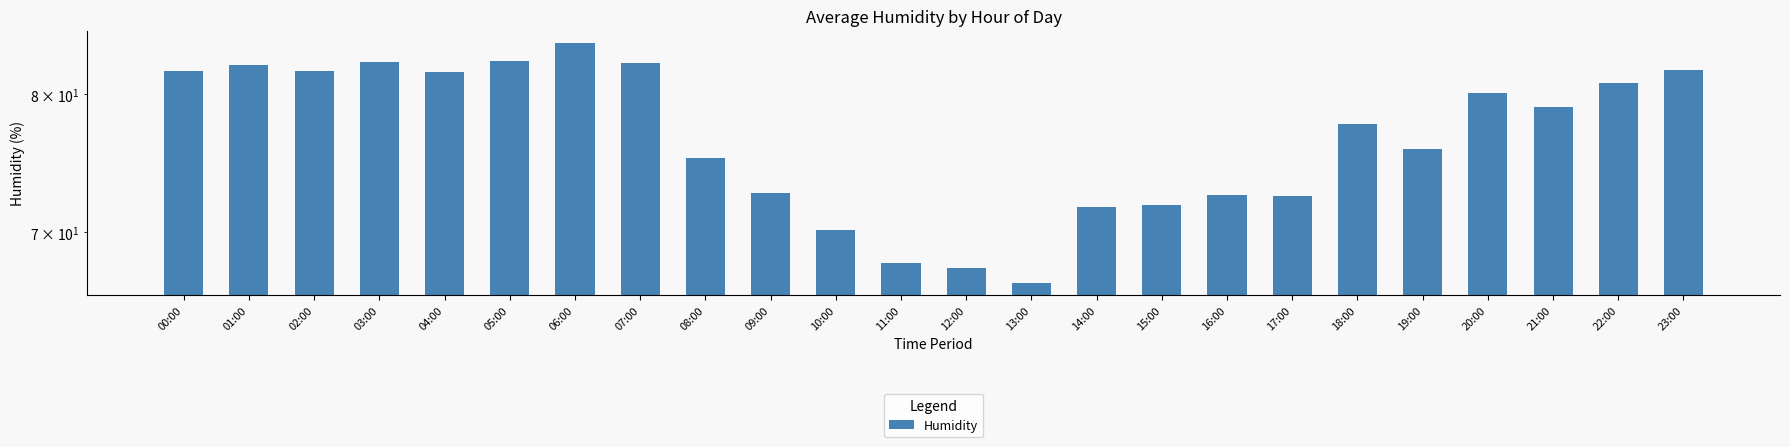

What is the minimum value shown in the chart?

66.7